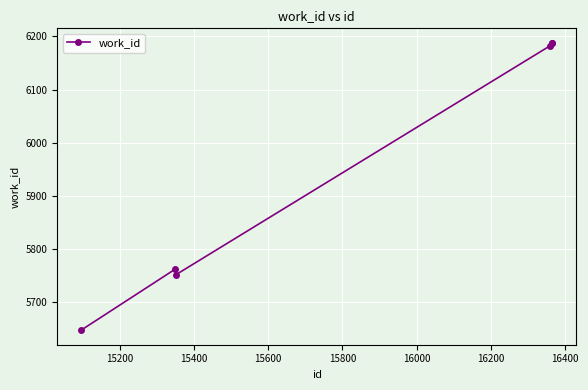

What is the value of the 1st point from the left?

5647